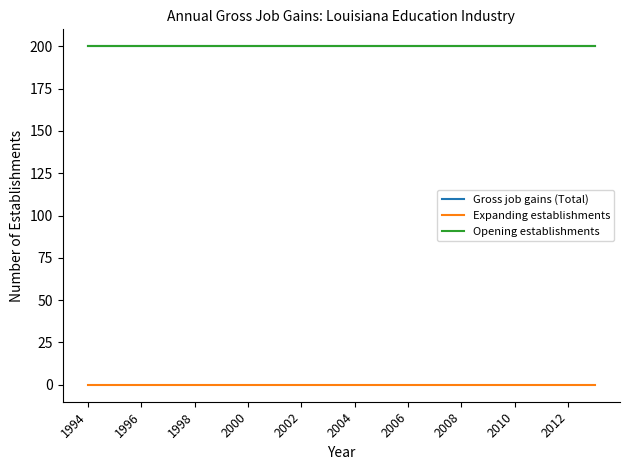

Does the chart display data point markers on the line(s)?

No